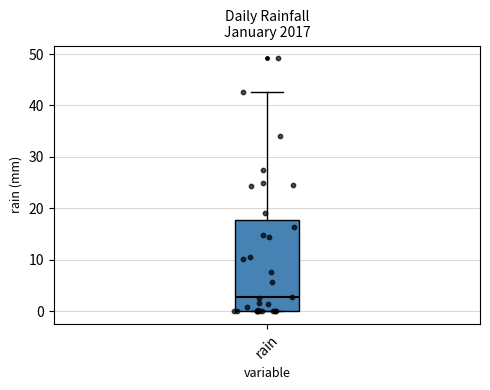

Read this box plot against the y-axis: the position of the median line, the range covered by the box, and the ends of both whiskers. The values are not printed on the chart, so give them approximately, as read against the axis.

median 3, box 0 to 18, whiskers 0 to 43